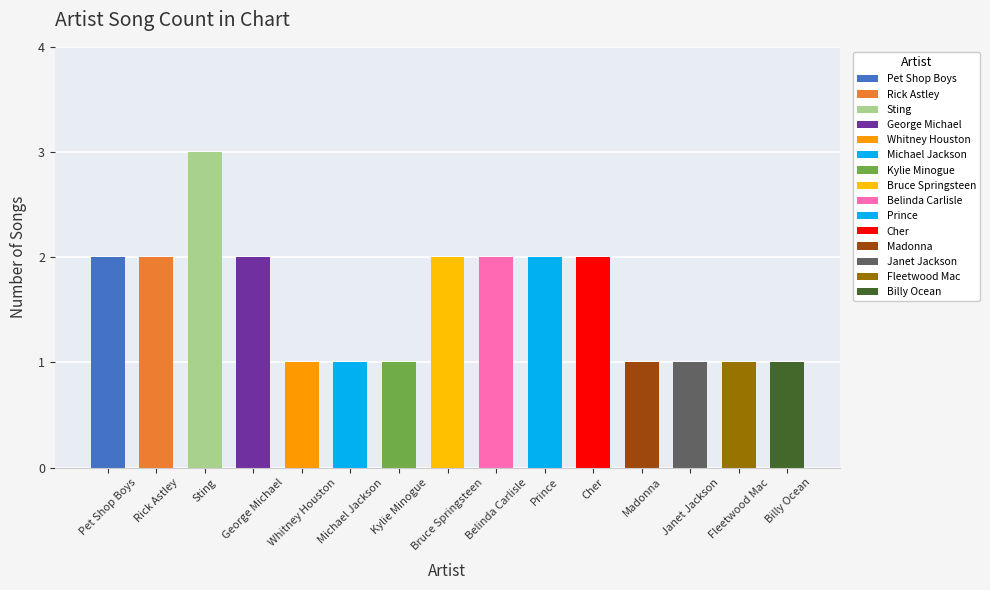

What is the label of the 7th bar from the right?

Belinda Carlisle